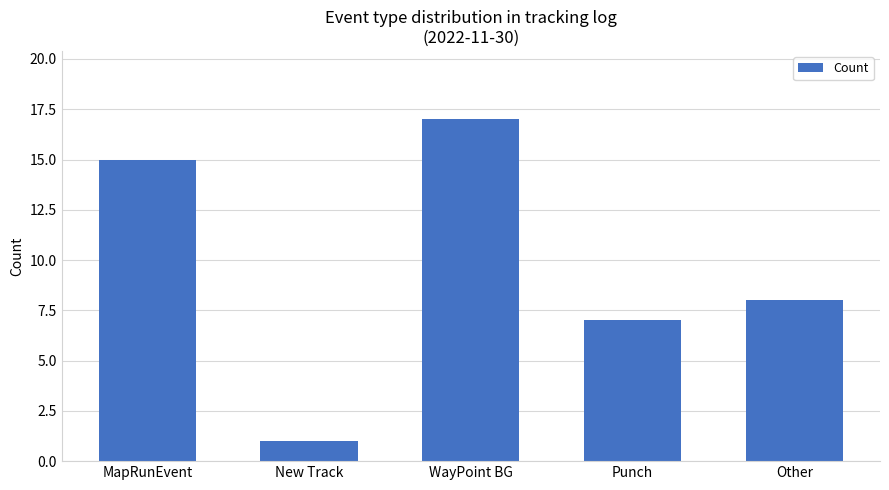

What is the change in value from MapRunEvent to WayPoint BG?

+2